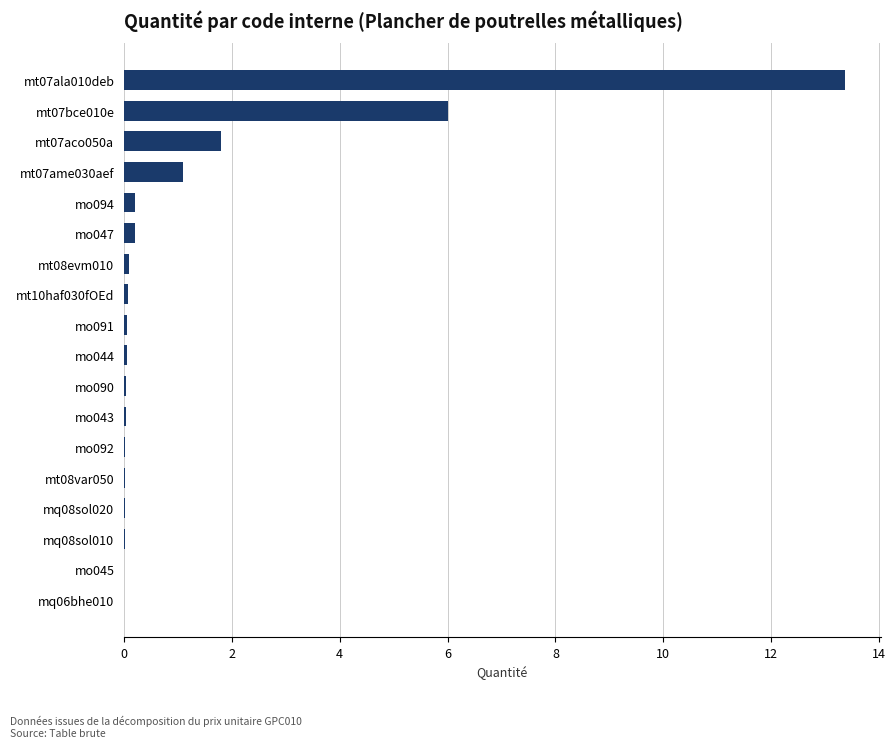

Which label corresponds to the largest value in the chart?

mt07ala010deb